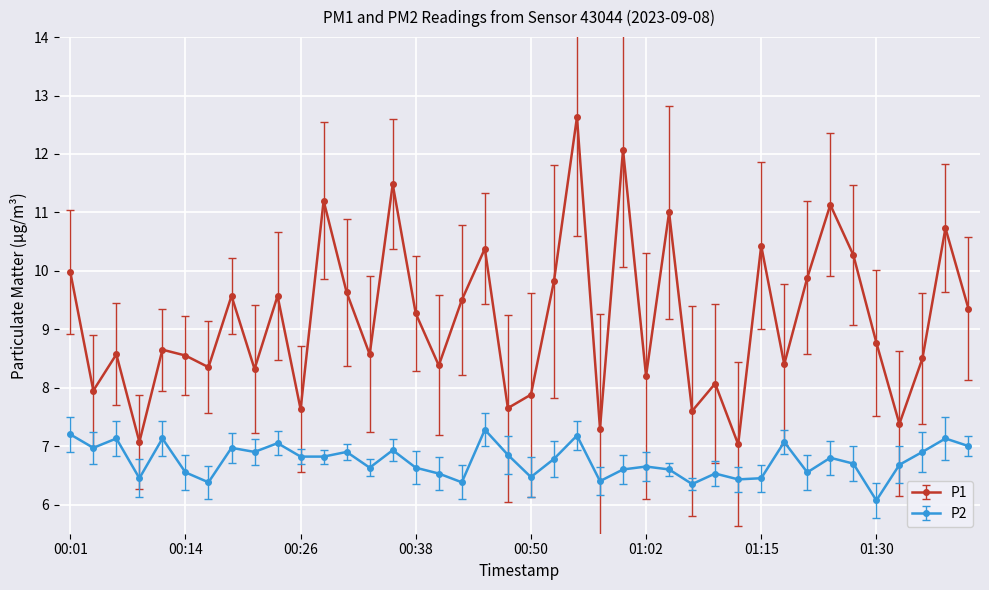

List the series in order of their peak value, lowest first.

P2, P1